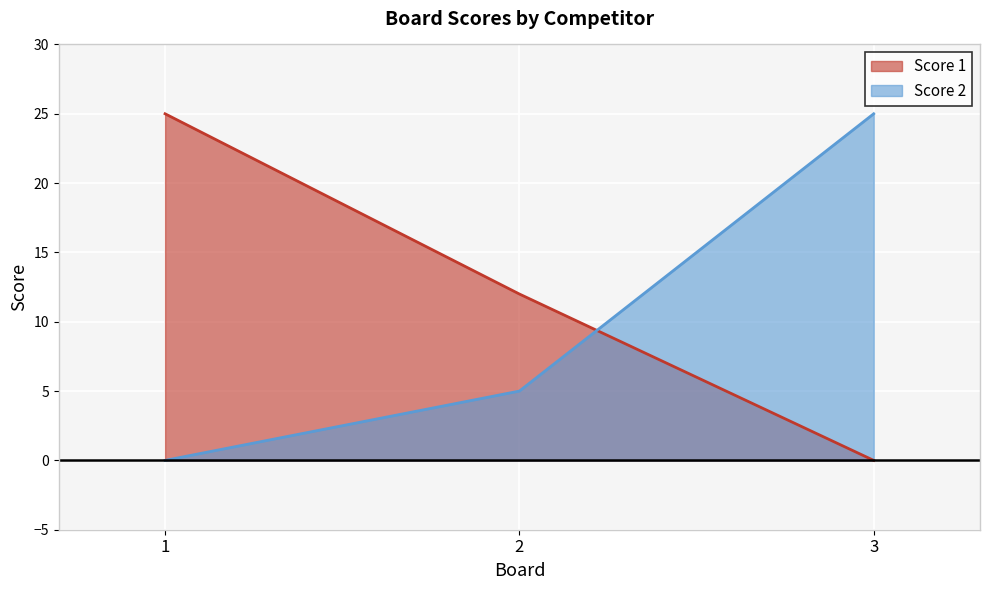

How many data points does each series have?

3